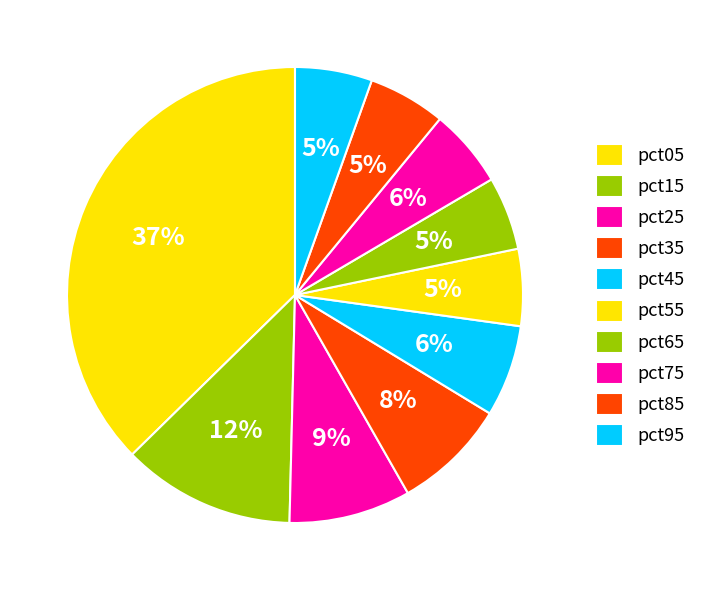

To the nearest percent, what portion does pct85 represent?

5%